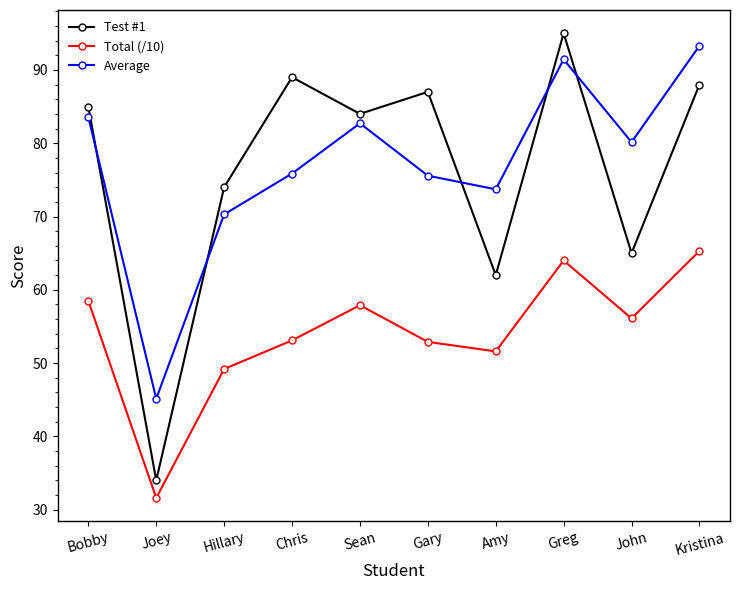

What is the maximum value shown in the chart?

95.0